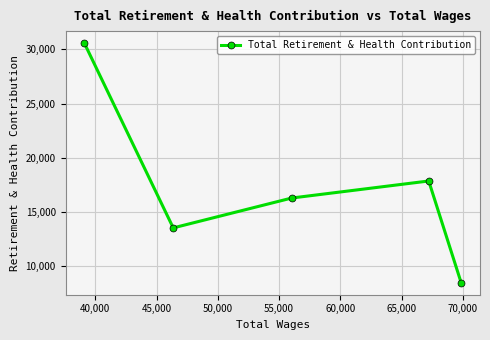

What is the difference between the maximum and minimum values?

22088